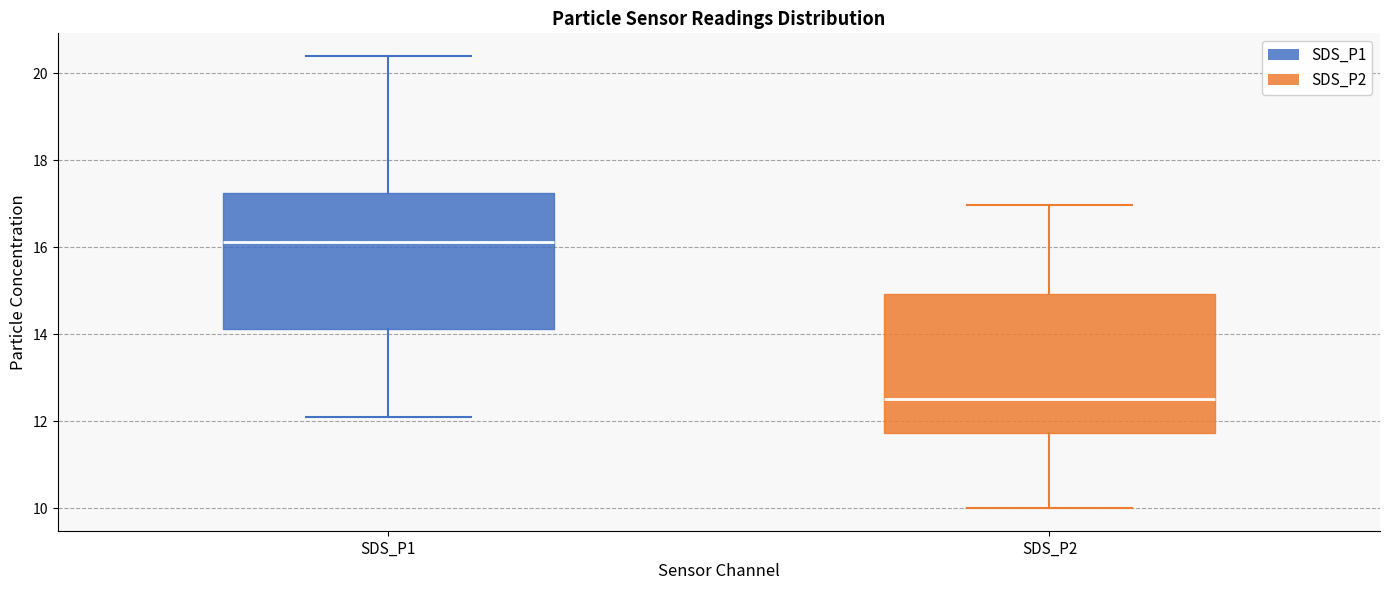

Reading left to right, read every box against the y-axis: the position of its median line, the range the box covers, and the ends of its whiskers. The values are not printed on the chart, so give them approximately, as read against the axis.

SDS_P1: median 16.2, box 14.2 to 17.2, whiskers 12.2 to 20.4
SDS_P2: median 12.6, box 11.8 to 15.0, whiskers 10.0 to 17.0